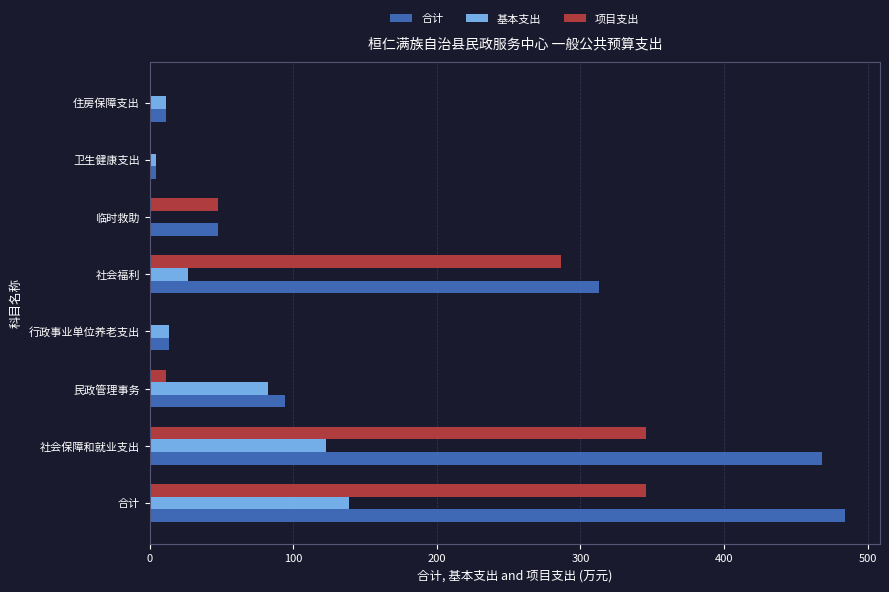

Which series changed the most between 民政管理事务 and 住房保障支出?

合计